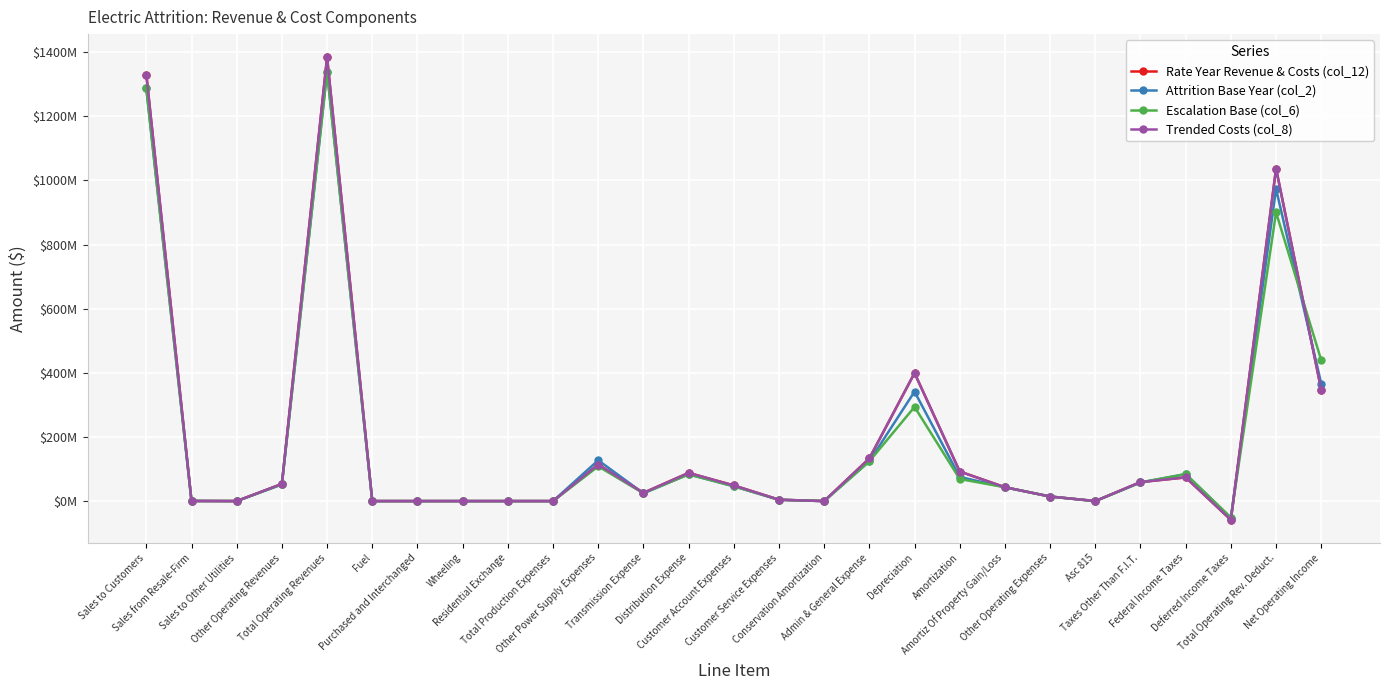

Which series has the largest range (max minus min)?

Rate Year Revenue & Costs (col_12)